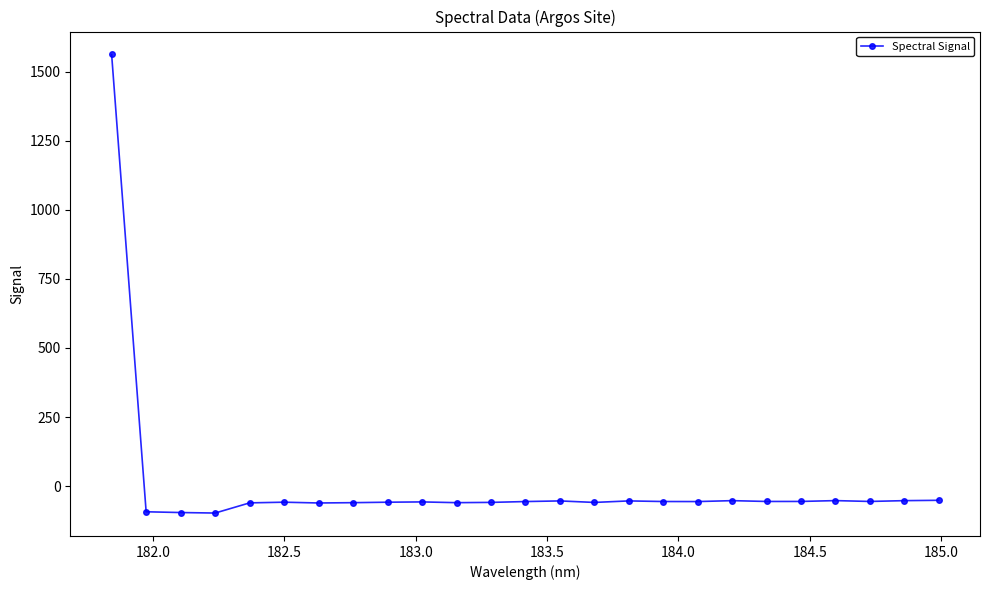

What is the minimum value shown in the chart?

-97.4